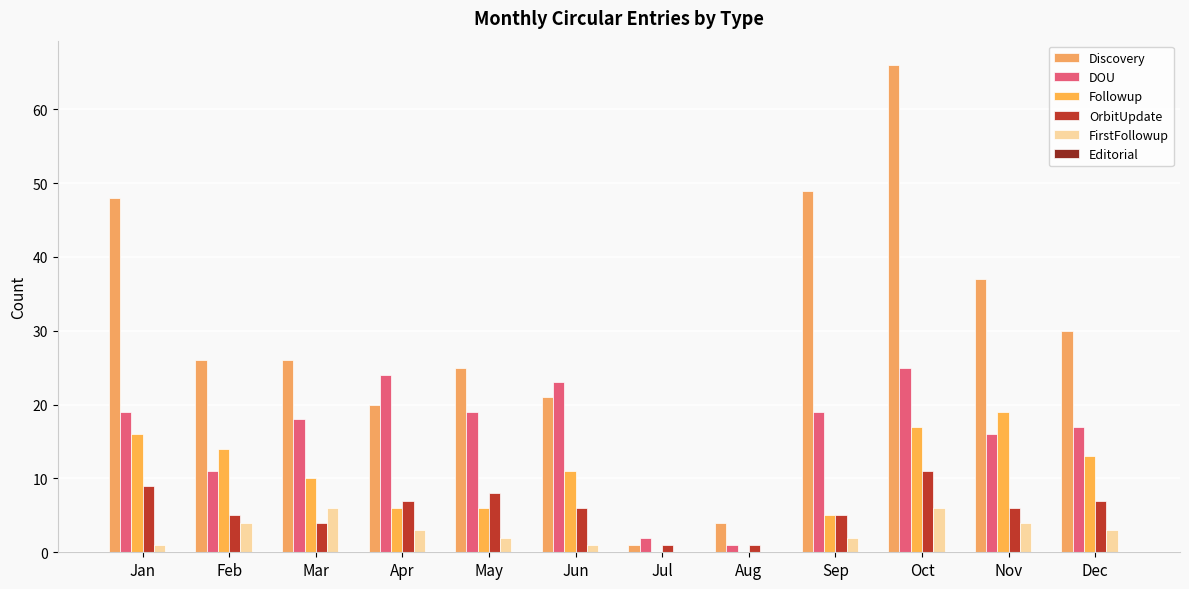

How many groups of bars are there?

12